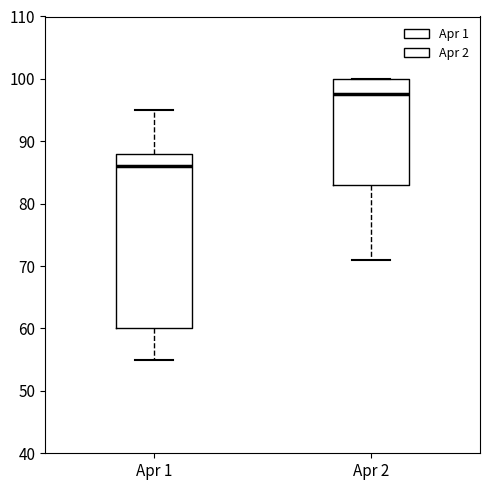

Where is the upper edge of the box for Apr 1 on the y-axis? The values are not printed on the chart, so give them approximately, as read against the axis.

88